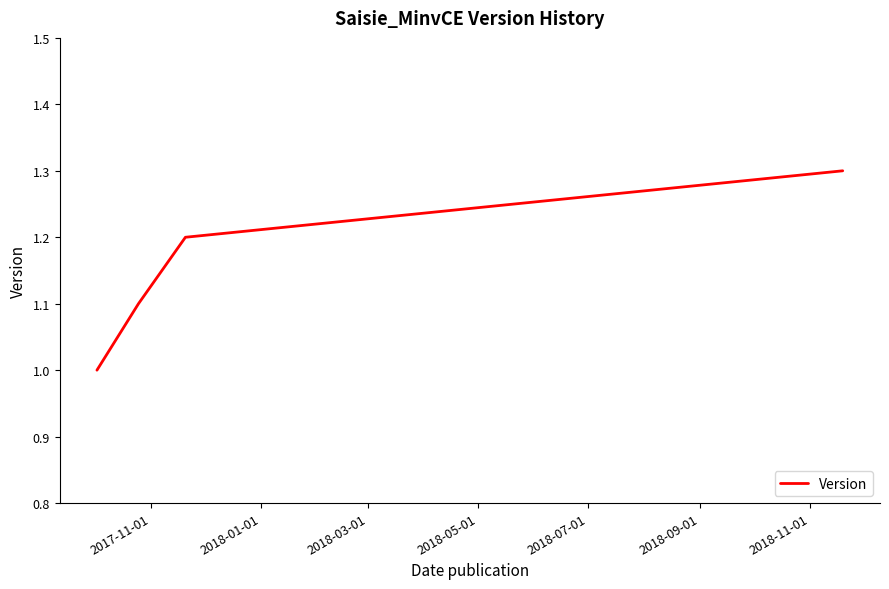

What is the sum of all values?

4.6